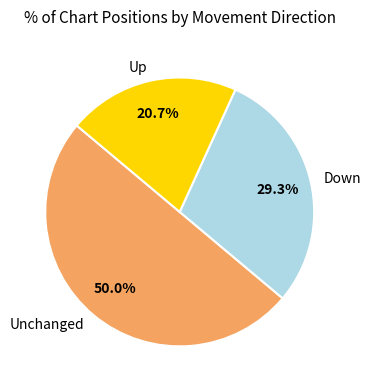

Rank the categories by value from lowest to highest.

Up, Down, Unchanged